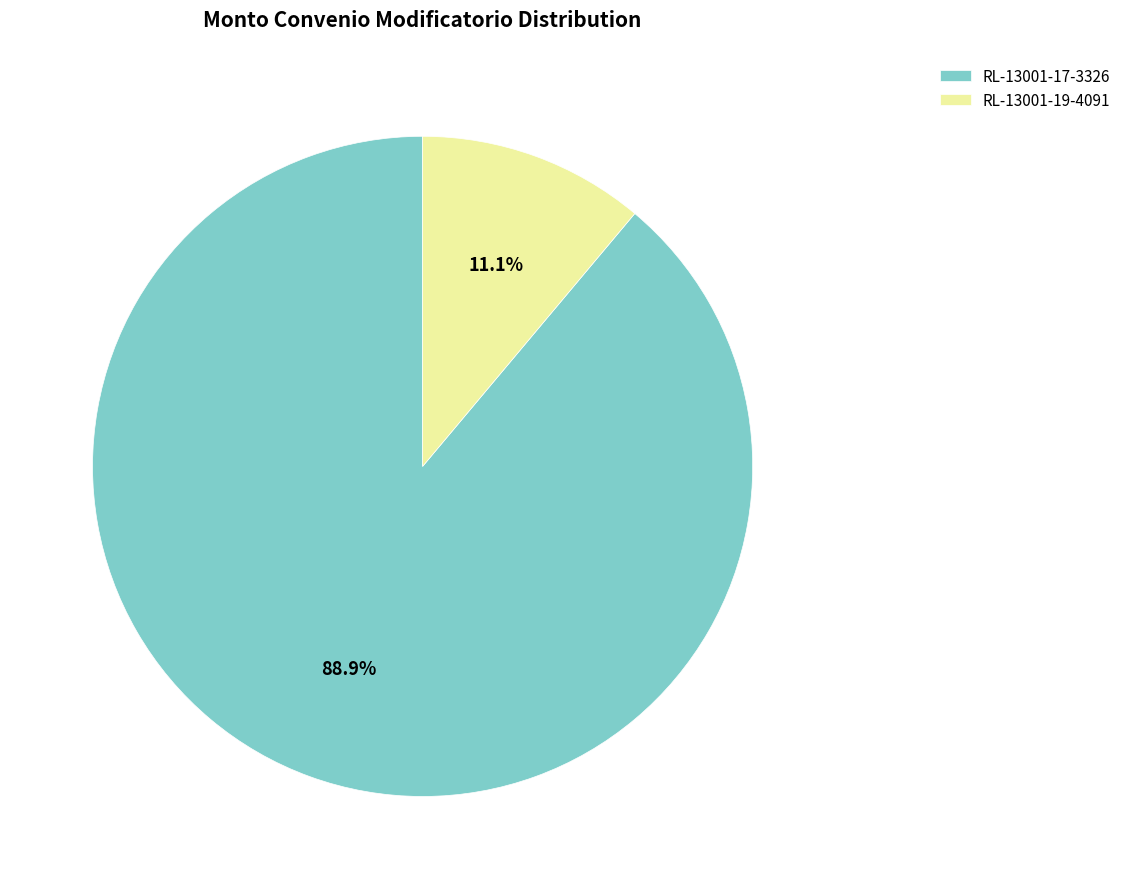

Is there any slice that represents more than half of the pie?

Yes